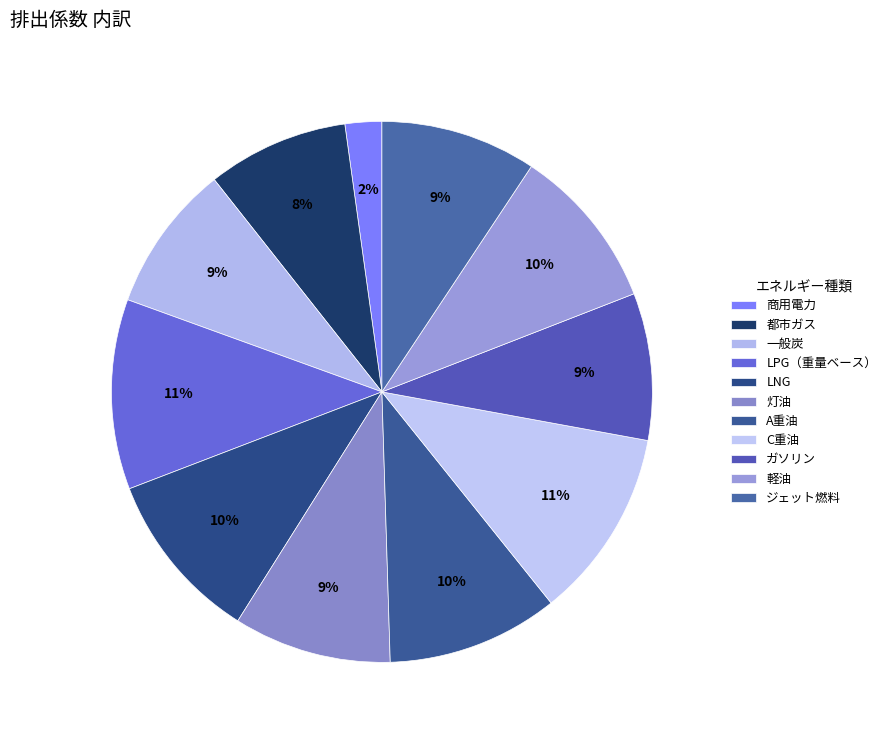

Is 都市ガス the majority of the pie?

No